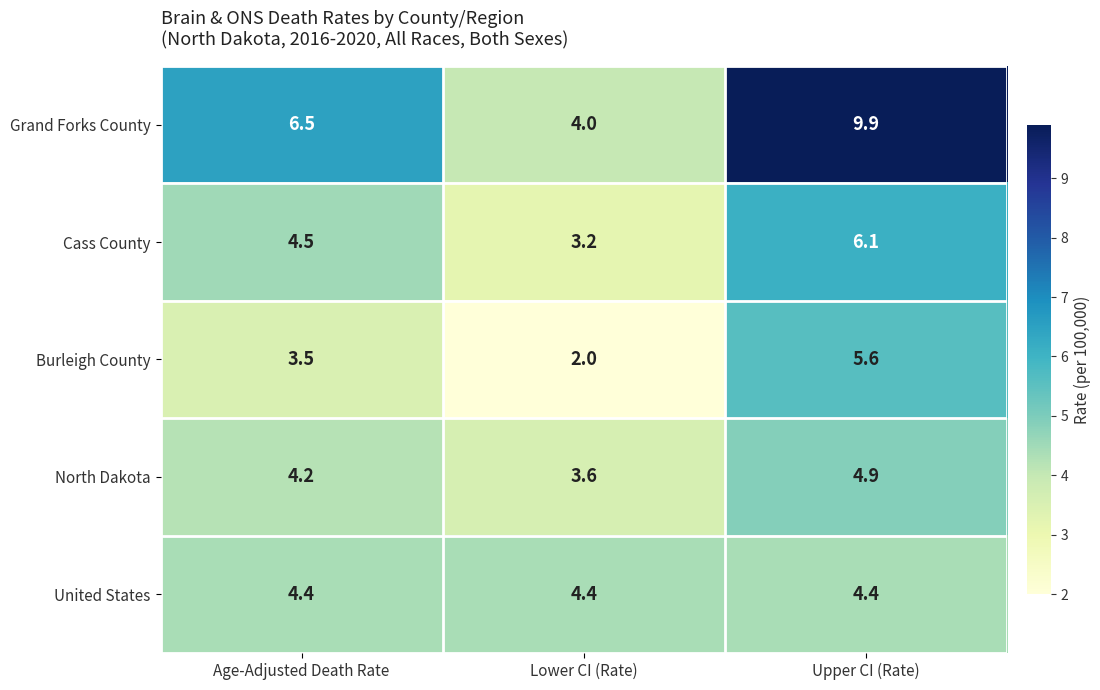

Where is Cass County nearest to the value 4?

Age-Adjusted Death Rate